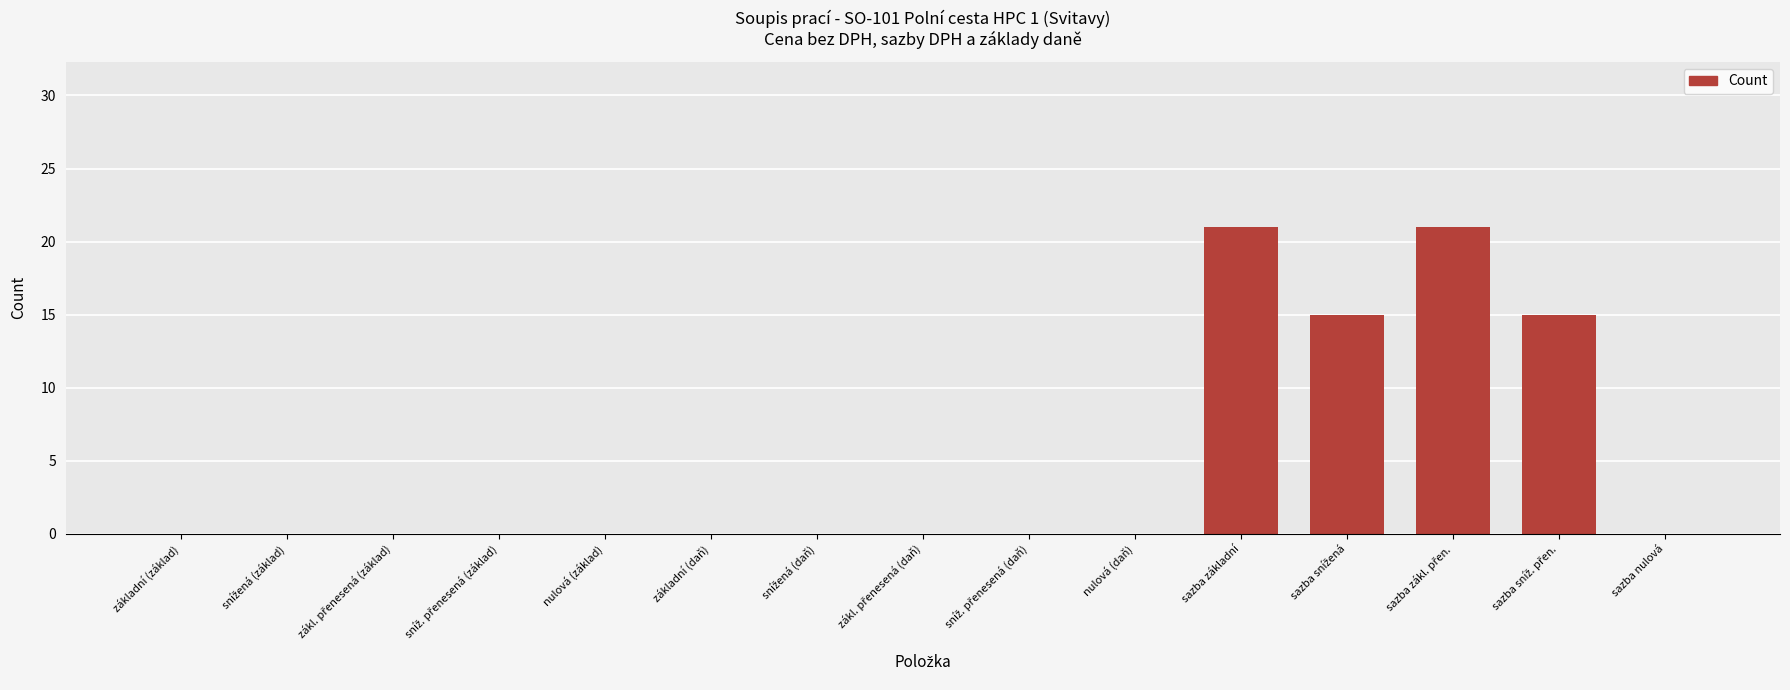

What is the sum of all values?

72